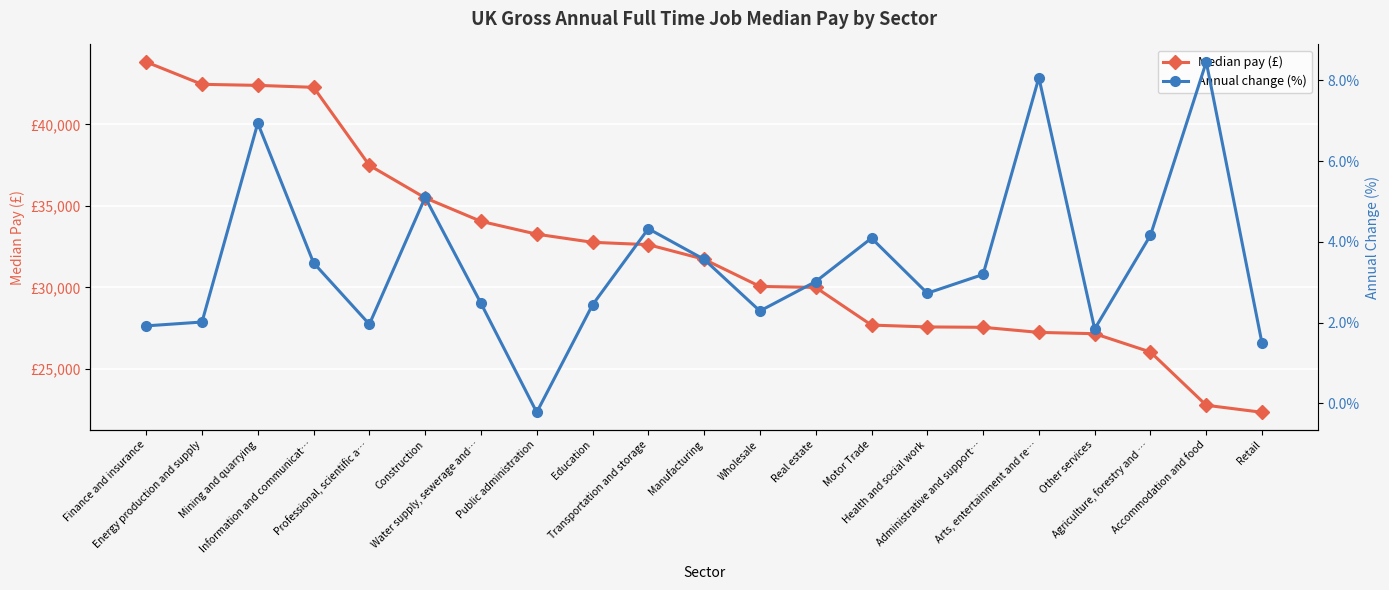

Reading left to right, what are all the values shown in this chart?

Median pay (£): 43821.0	42450.0	42386.0	42267.0	37484.0	35490.0	34053.0	33265.0	32767.0	32622.0	31725.0	30064.0	30000.0	27693.0	27580.0	27557.0	27245.0	27165.0	26041.0	22779.0	22347.0
Annual change (%): 1.9	2.0	6.9	3.5	2.0	5.1	2.5	-0.2	2.4	4.3	3.6	2.3	3.0	4.1	2.7	3.2	8.1	1.8	4.2	8.5	1.5